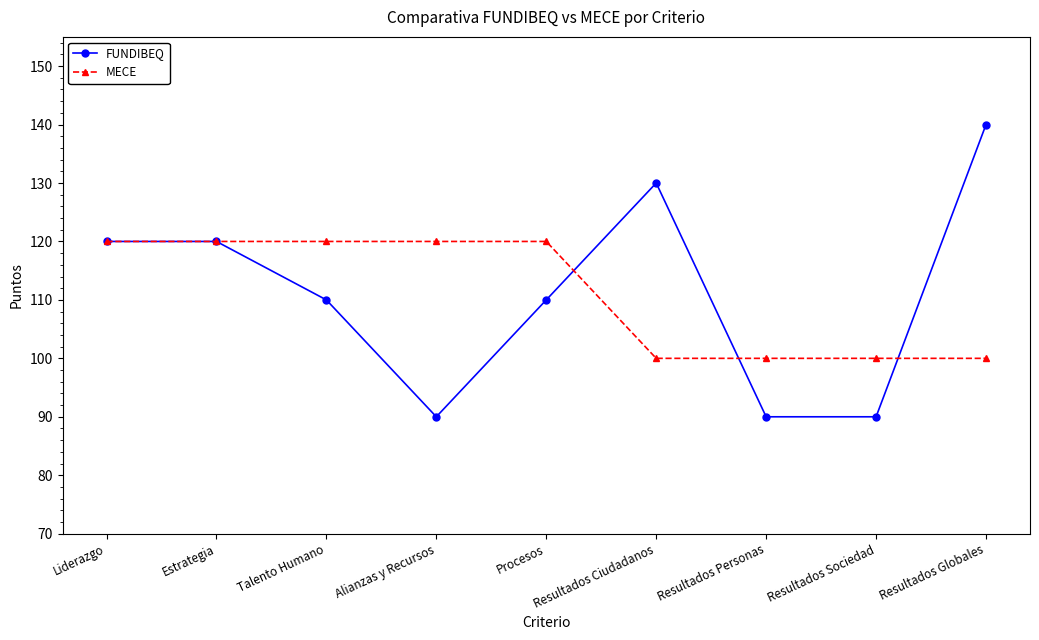

What is the approximate value of FUNDIBEQ at Procesos, to the nearest 5?

110